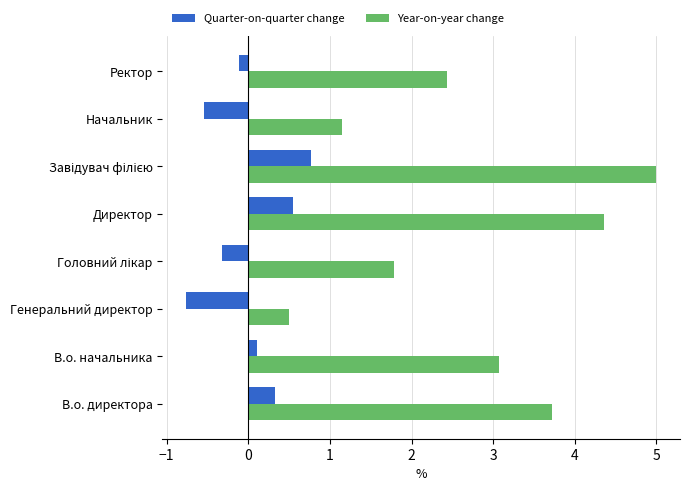

What is the minimum value shown in the chart?

-0.8